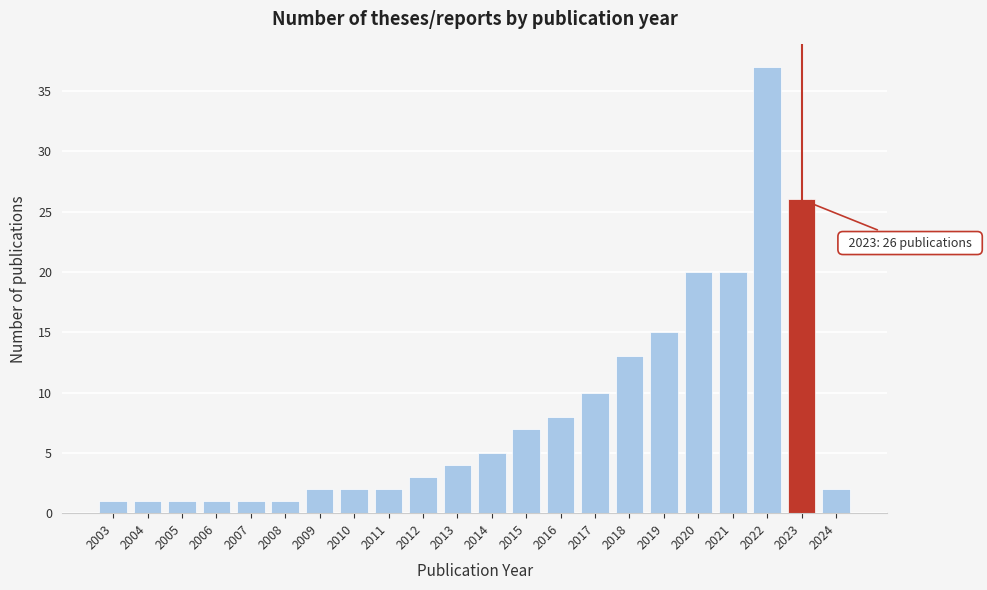

Reading right to left, what are all the values shown in this chart?

2	26	37	20	20	15	13	10	8	7	5	4	3	2	2	2	1	1	1	1	1	1